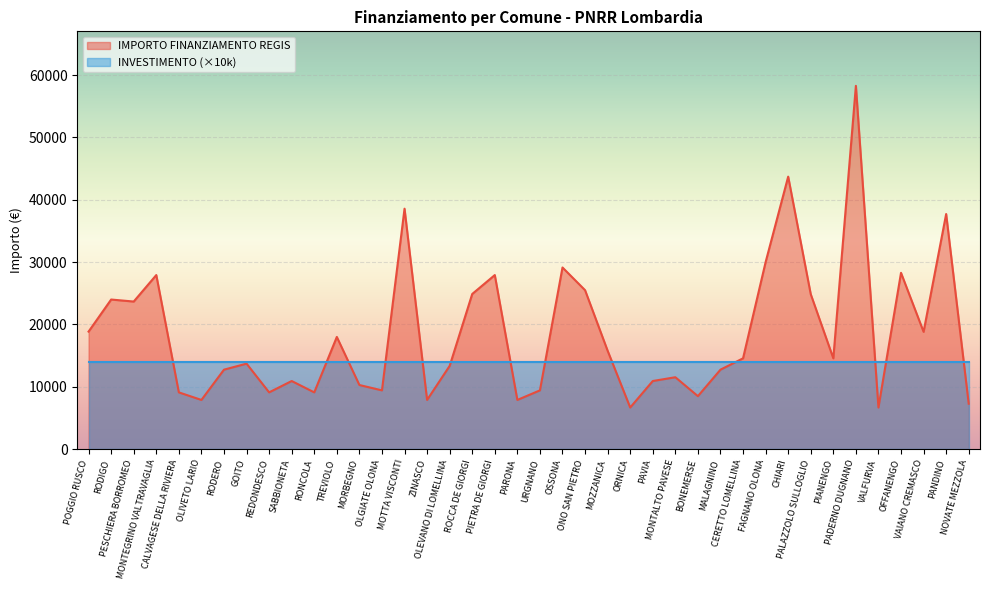

Reading left to right, extract all data points from this chart.

18854	23996	23673	27922	9105	7891	12747	13712	9105	10926	9105	17997	10284	9427	38565	7891	13354	24887	27922	7891	9427	29136	25494	15782	6677	10926	11533	8498	12747	14568	29995	43707	24853	14568	58272	6677	28281	18817	37708	7284